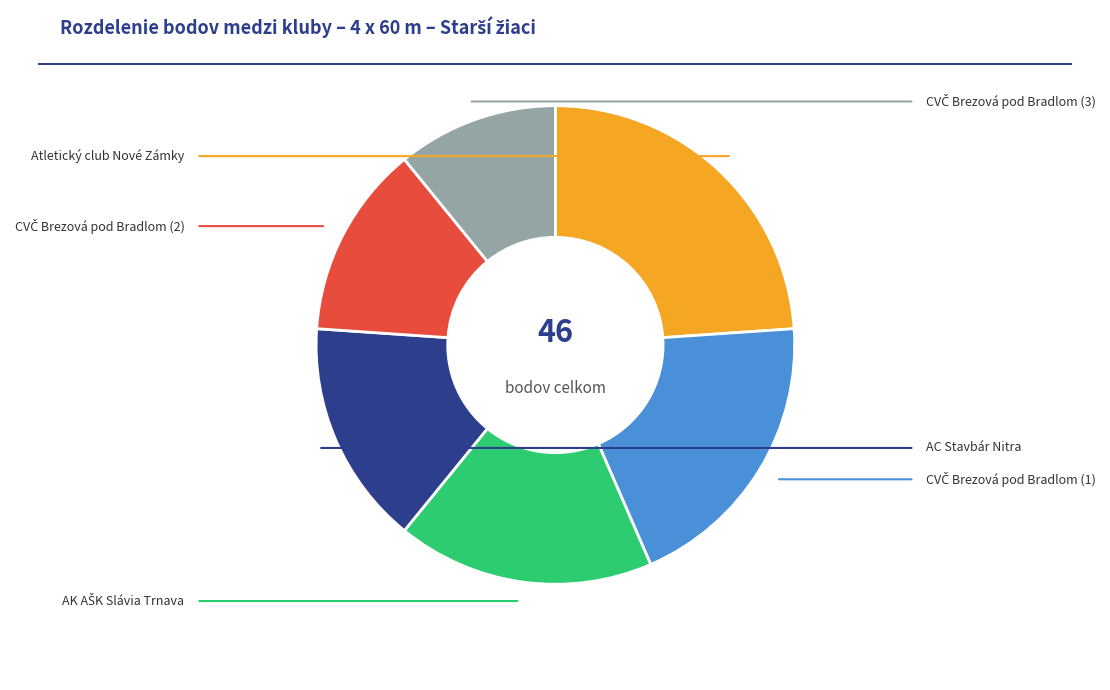

To the nearest percent, what is the difference between the largest and smallest slice percentages?

13%